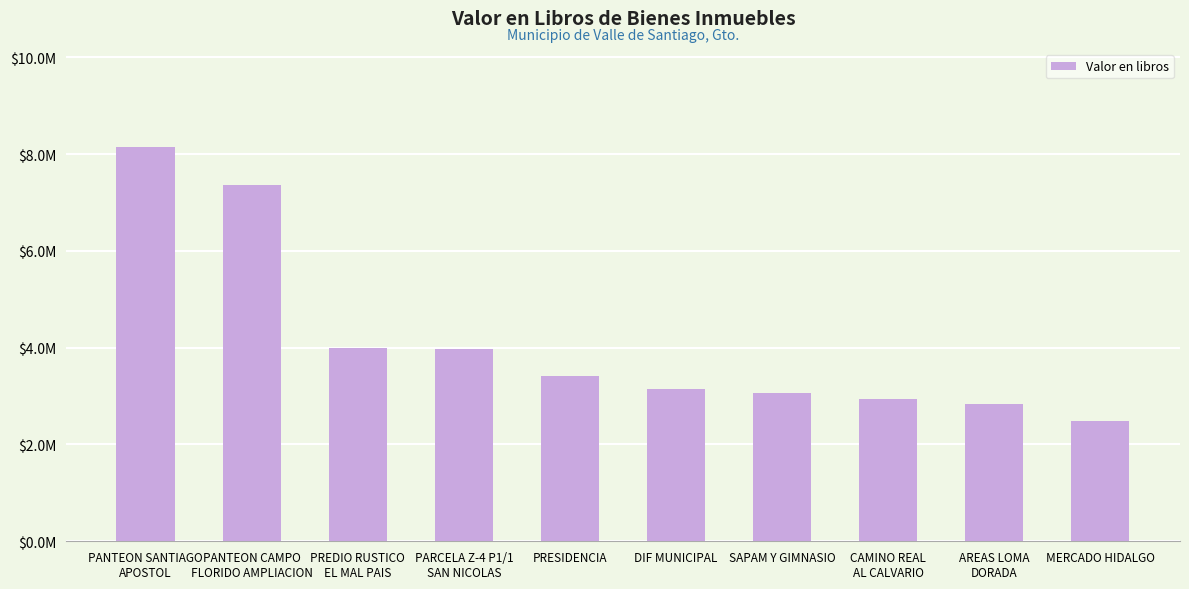

Which has a higher value, DIF MUNICIPAL or PANTEON SANTIAGO
APOSTOL?

PANTEON SANTIAGO
APOSTOL